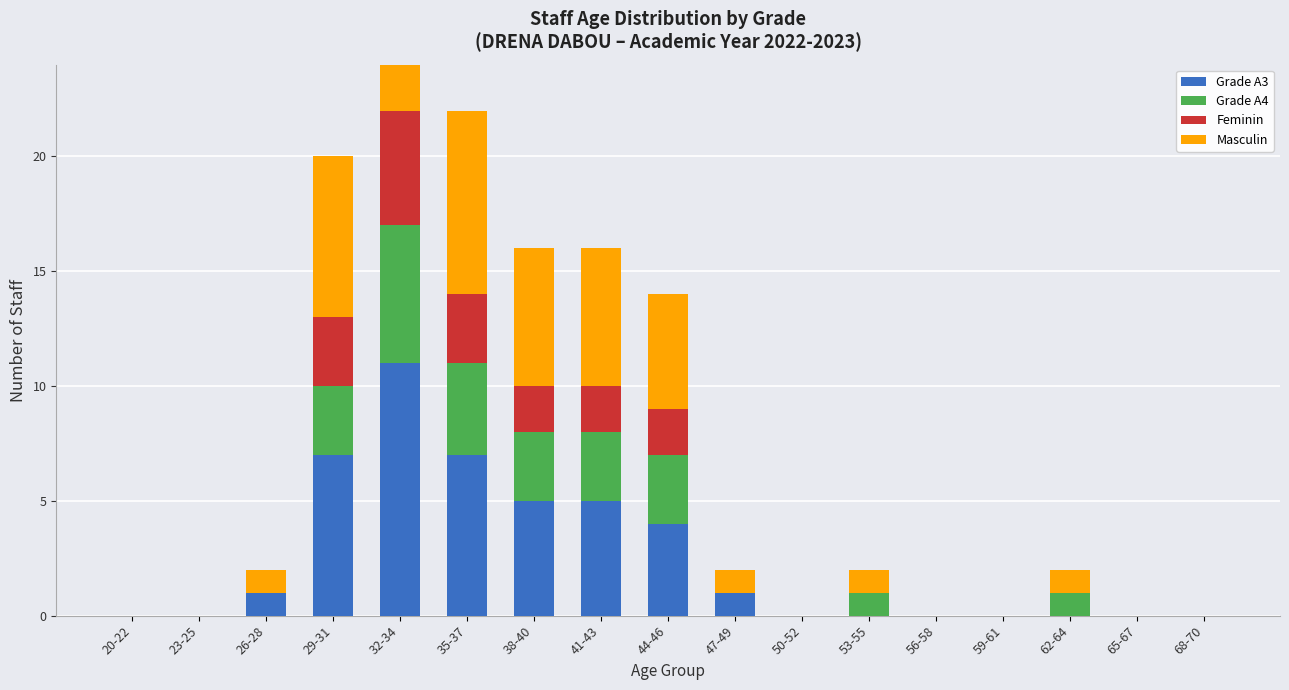

Reading left to right, list all the values displayed in this chart.

Grade A3: 0	0	1	7	11	7	5	5	4	1	0	0	0	0	0	0	0
Grade A4: 0	0	0	3	6	4	3	3	3	0	0	1	0	0	1	0	0
Feminin: 0	0	0	3	5	3	2	2	2	0	0	0	0	0	0	0	0
Masculin: 0	0	1	7	12	8	6	6	5	1	0	1	0	0	1	0	0